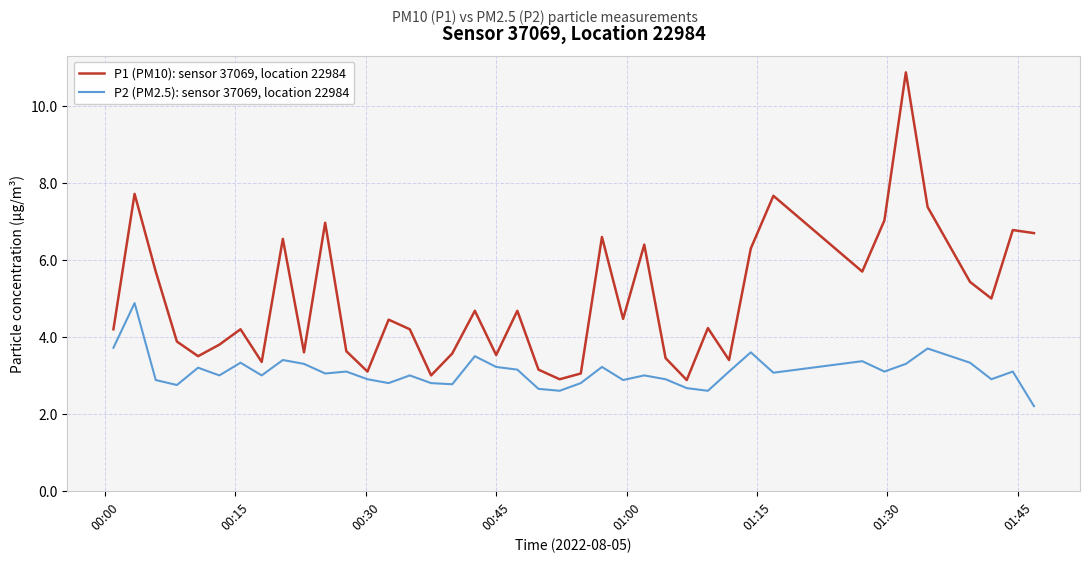

What is the sum of all P2 (PM2.5): sensor 37069, location 22984 values?

123.8